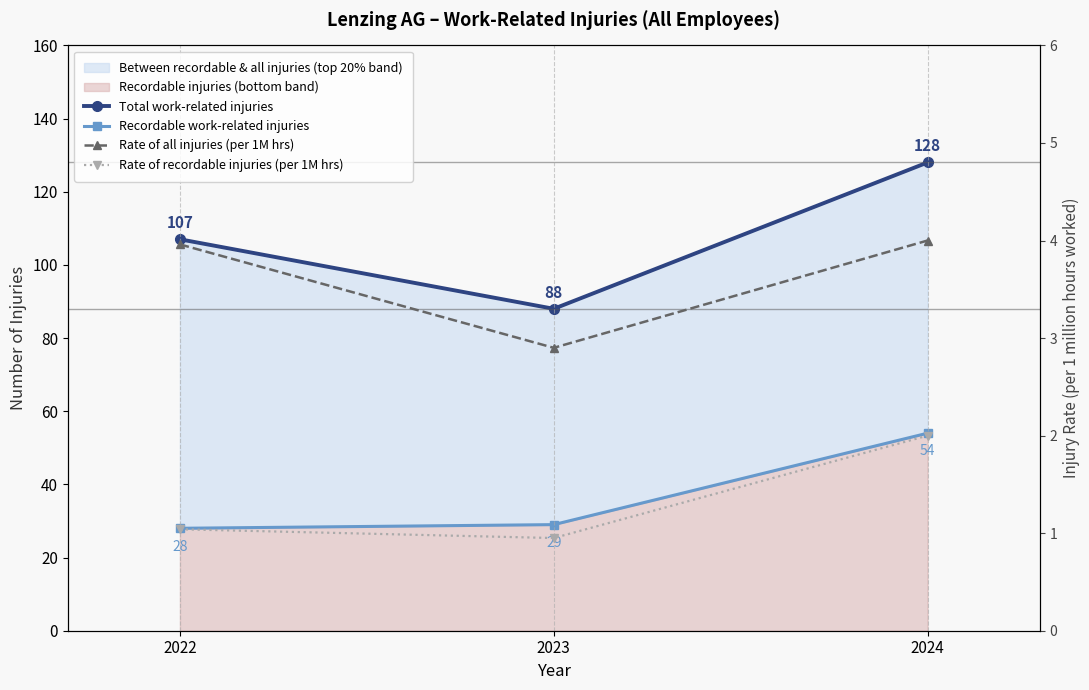

What is the sum of all Rate of recordable injuries (per 1M hrs) values?

4.0